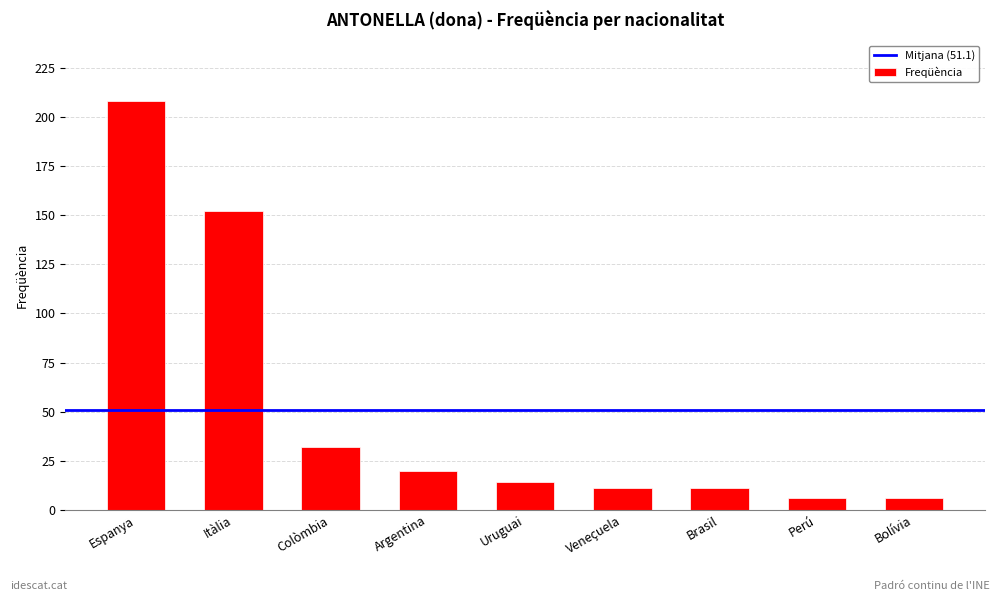

What is the difference between the second highest and minimum values?

146